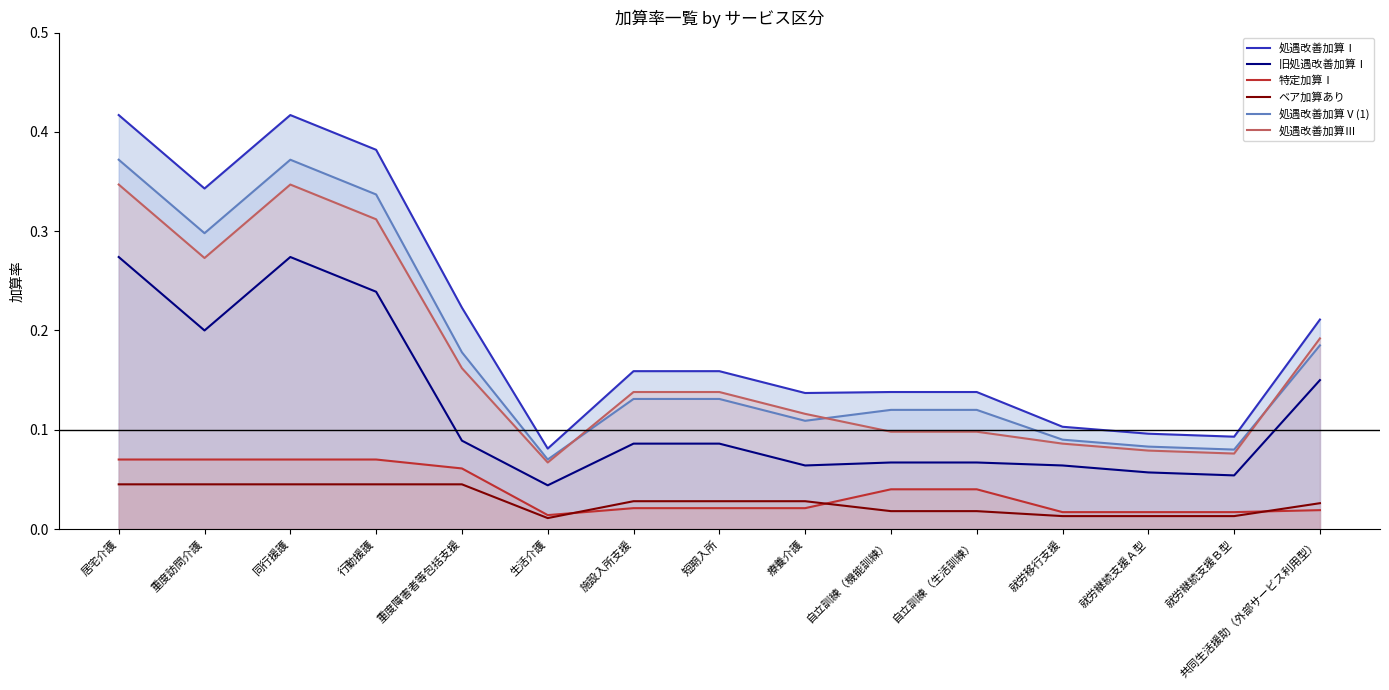

What is the value of the 処遇改善加算Ⅲ (line) point at the 15th from the left?

0.2